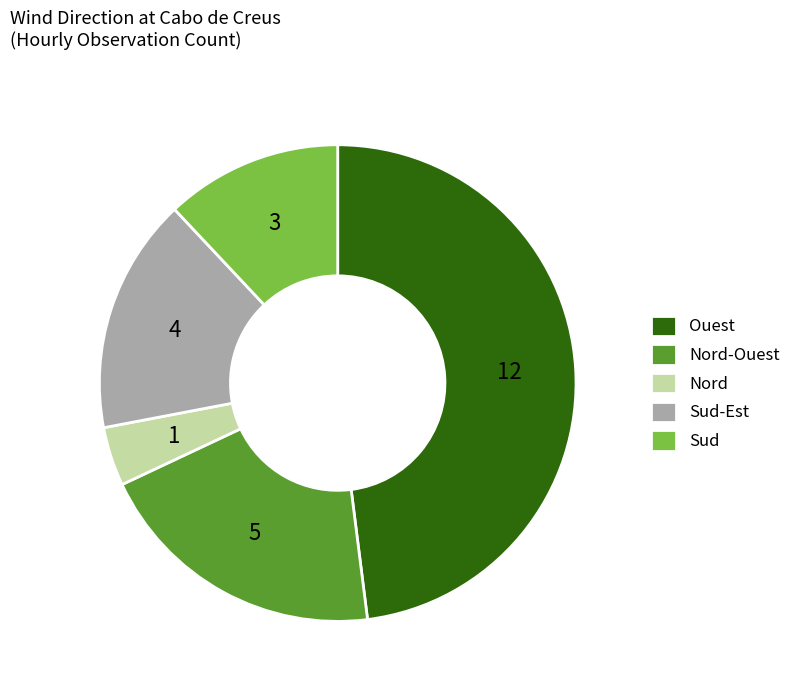

Which slice is the largest?

Ouest